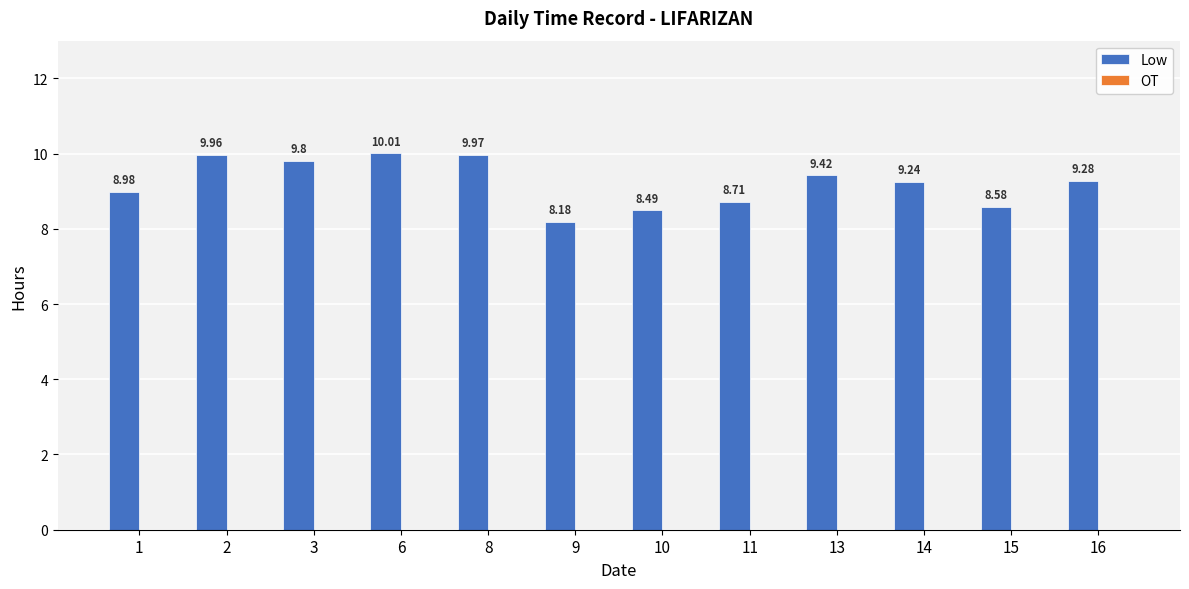

Rank the categories by value from highest to lowest.

6, 8, 2, 3, 13, 16, 14, 1, 11, 15, 10, 9